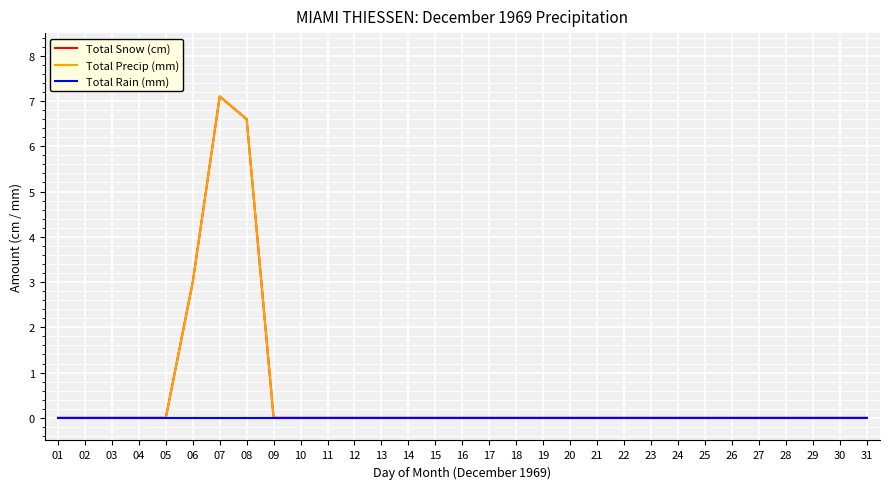

At how many categories does at least one series exceed 2?

3